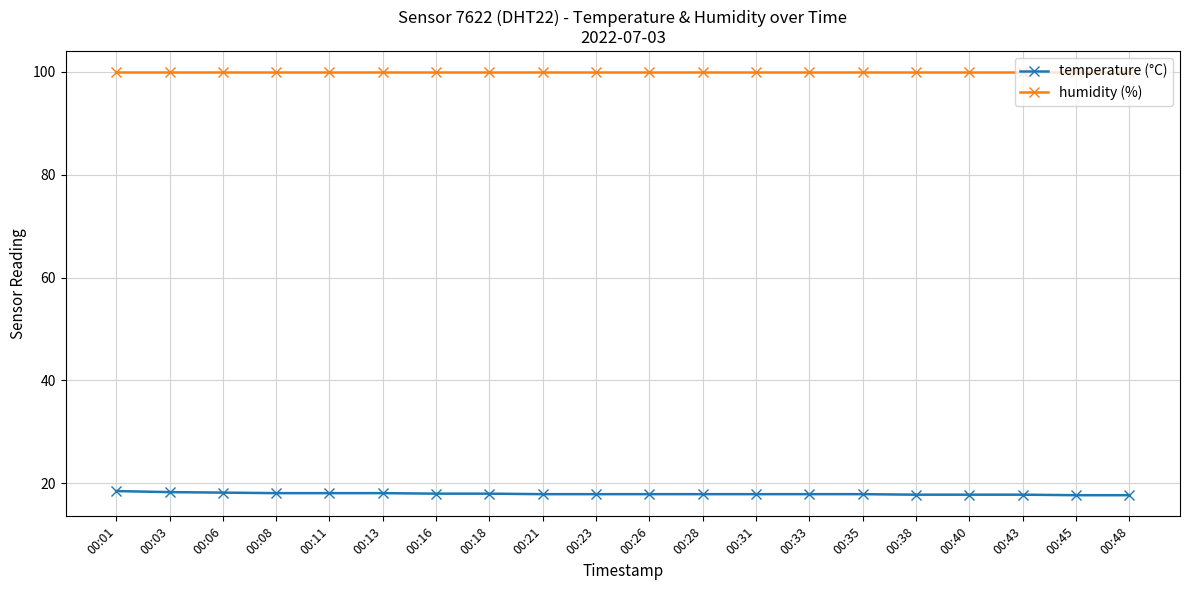

What is the difference between the highest and lowest values at 00:40?

82.1